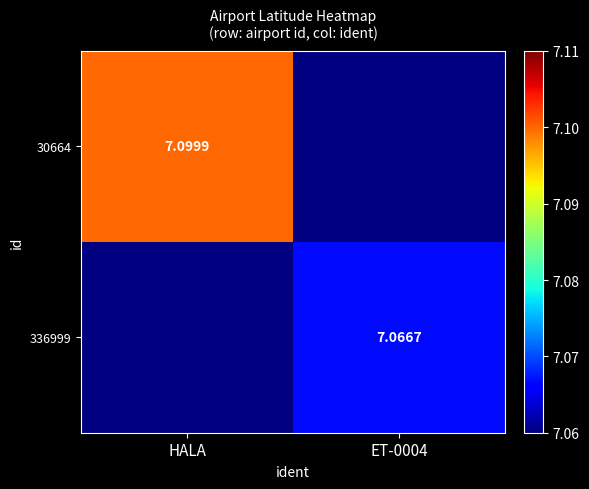

Which series has the largest range (max minus min)?

30664